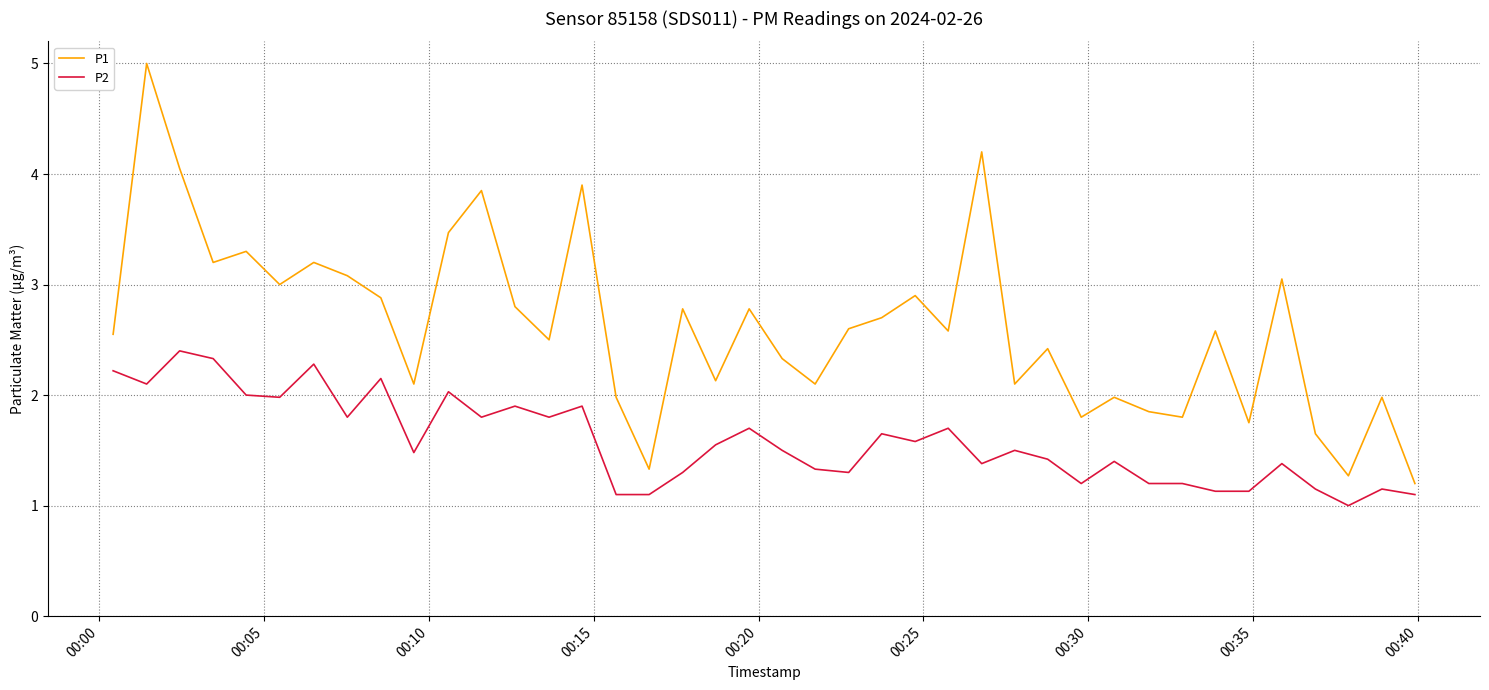

Which series has the widest spread of values?

P1